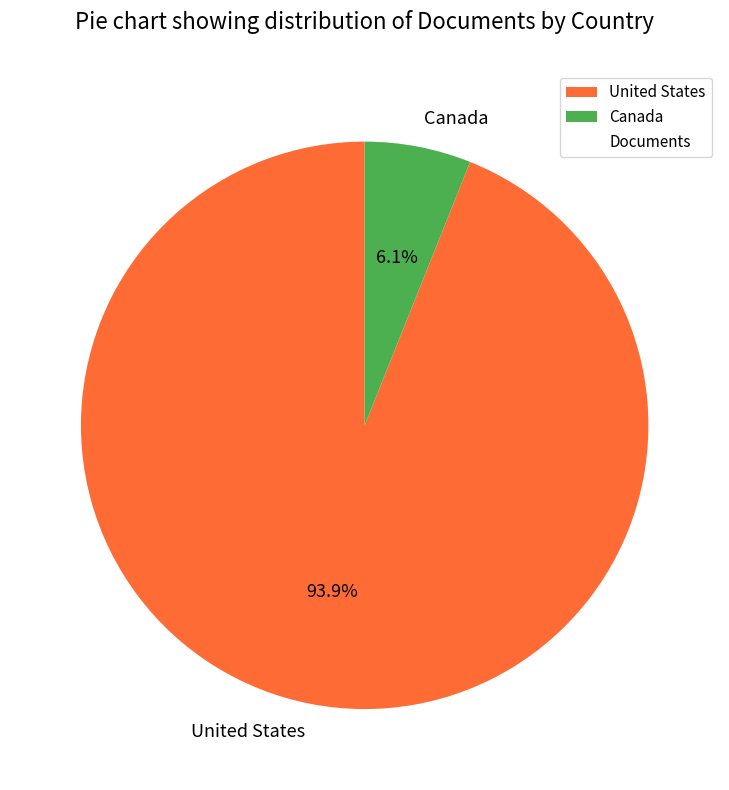

Is it true that United States is 87% of the pie?

False